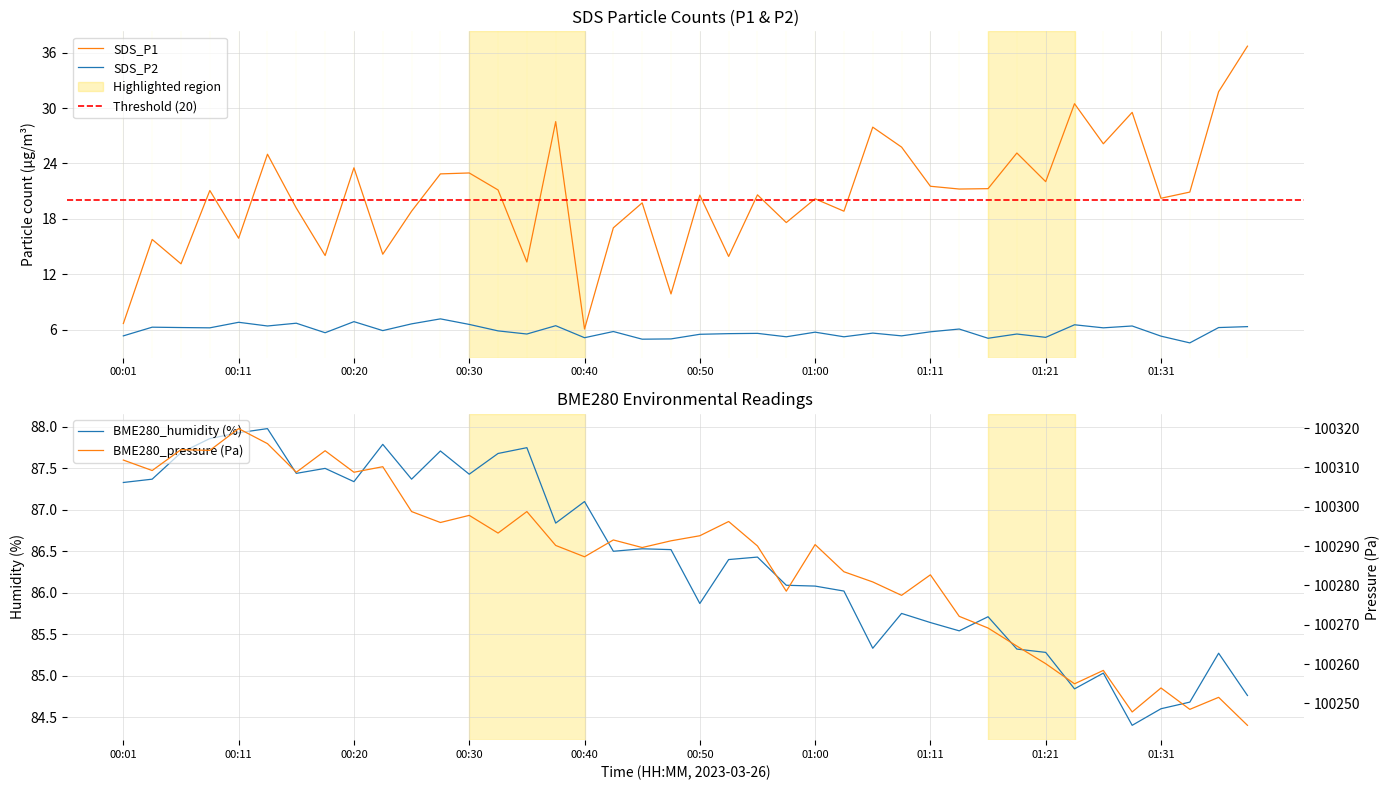

Where does the SDS_P2 series first go above 5?

00:01